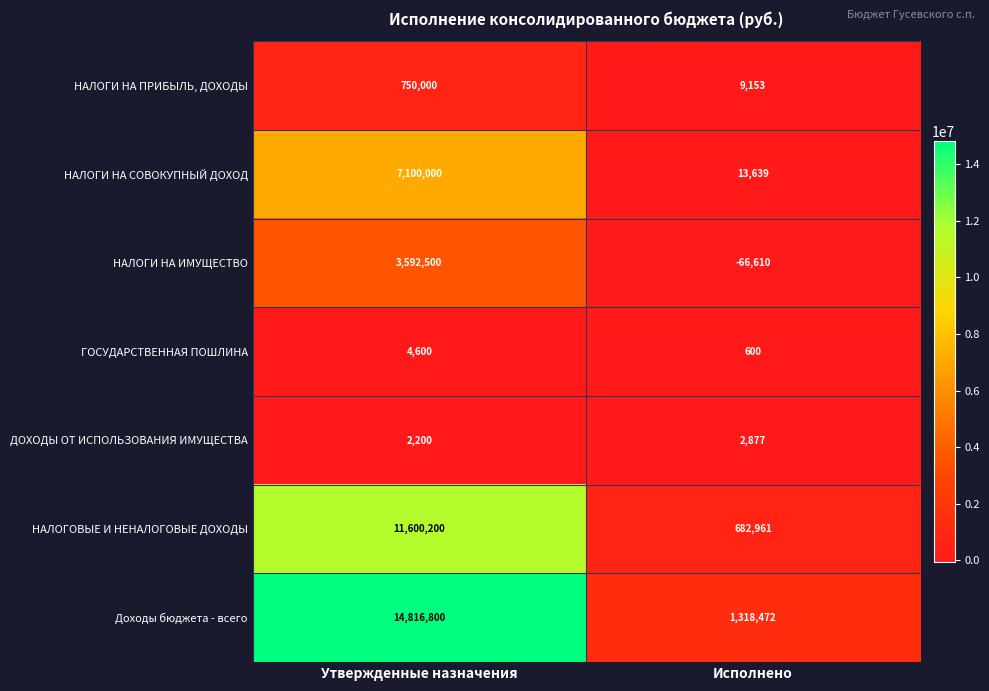

What value does the НАЛОГИ НА ПРИБЫЛЬ, ДОХОДЫ series have at Утвержденные назначения?

750000